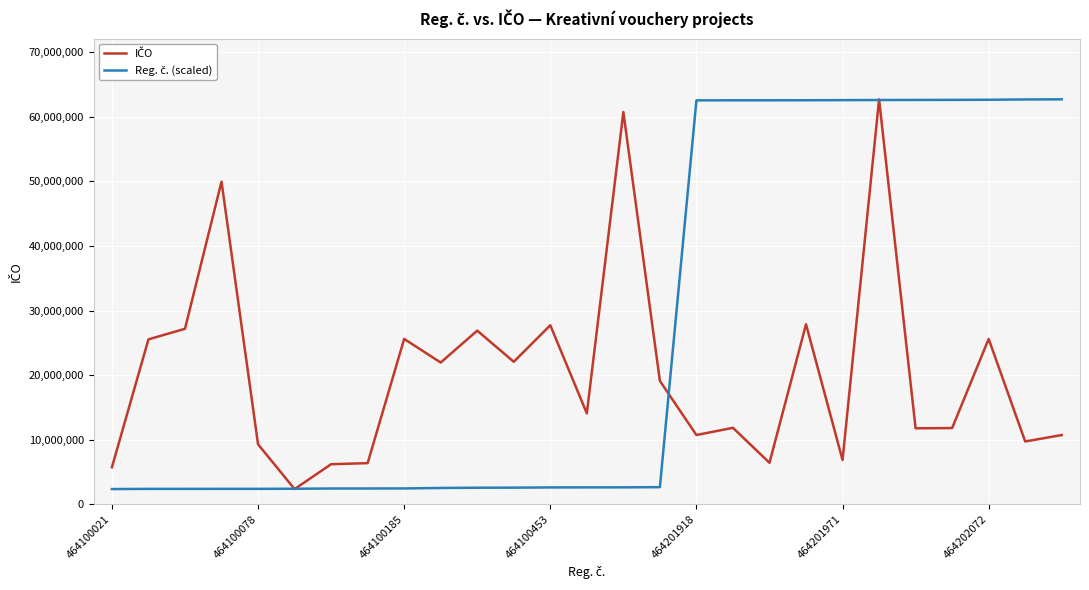

What is the maximum value shown in the chart?

62716450.0